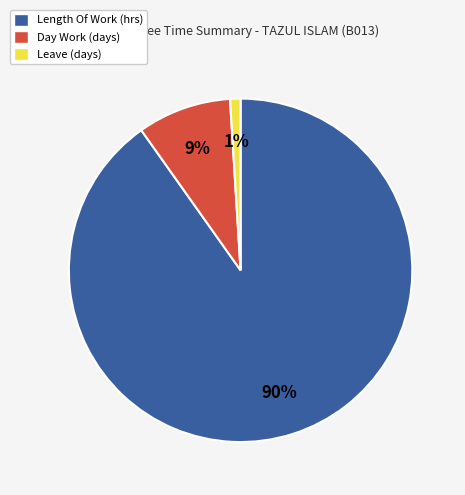

Count the number of slices in the pie.

3